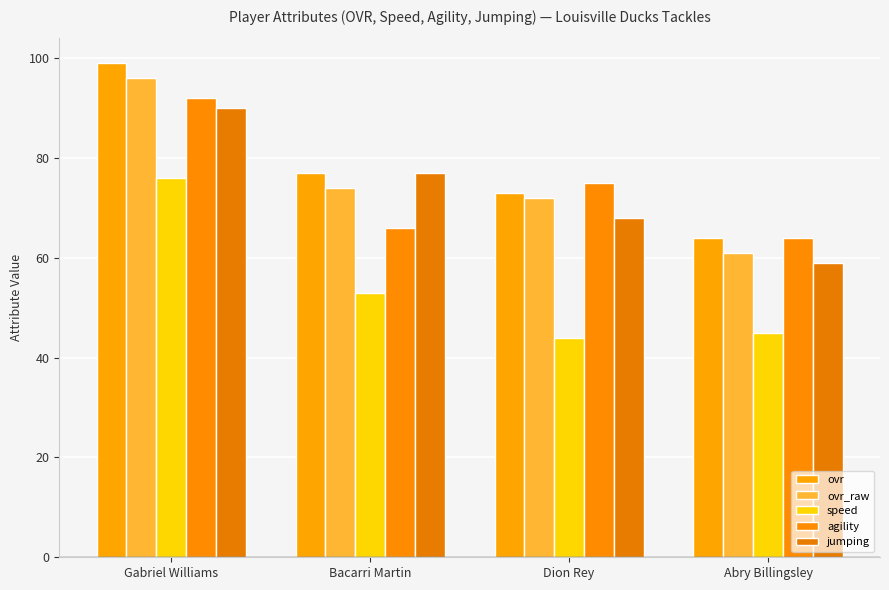

True or false: speed has a value of 76 at Gabriel Williams.

True